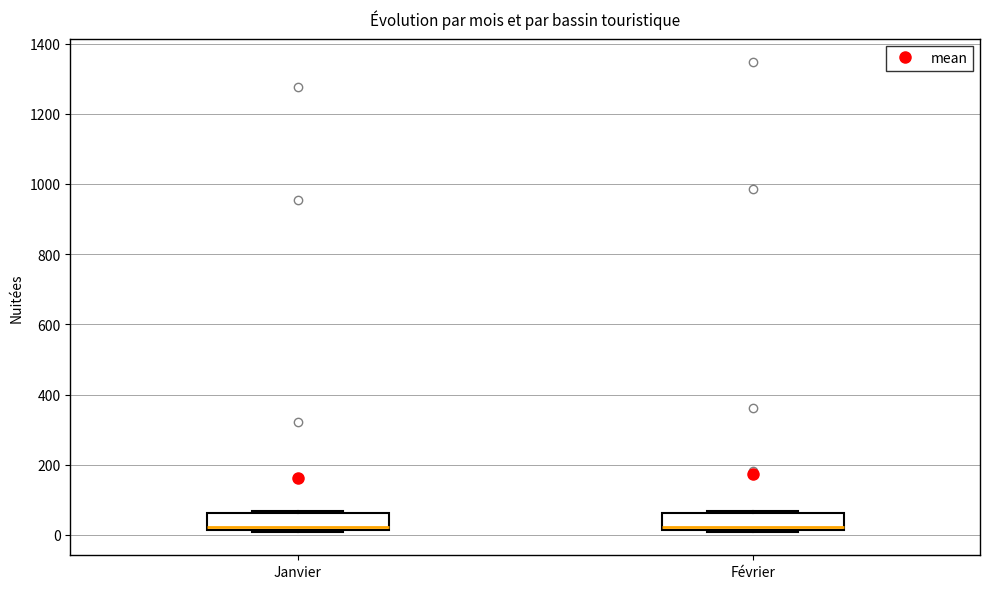

Reading left to right, read every box against the y-axis: the position of its median line, the range the box covers, and the ends of its whiskers. The values are not printed on the chart, so give them approximately, as read against the axis.

Janvier: median 20 (just above the box's lower edge), box 20 to 60, whiskers 0 to 60 (just above the box's upper edge)
Février: median 20 (just above the box's lower edge), box 20 to 60, whiskers 0 to 60 (just above the box's upper edge)